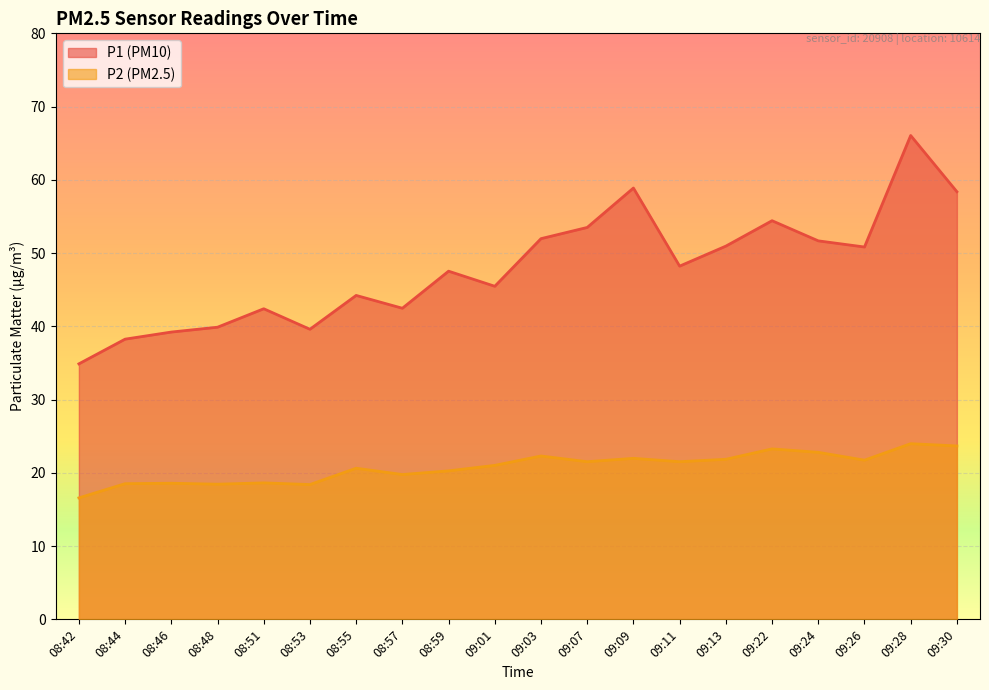

What is the label of the 13th point from the right?

08:57